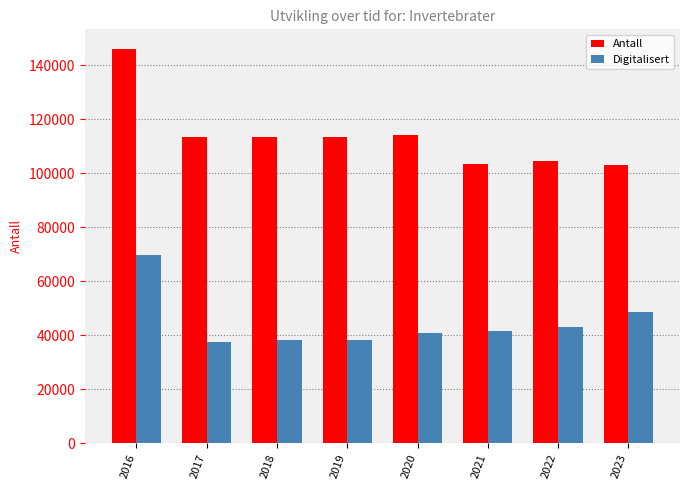

List the series in order of their overall mean, highest first.

Antall, Digitalisert